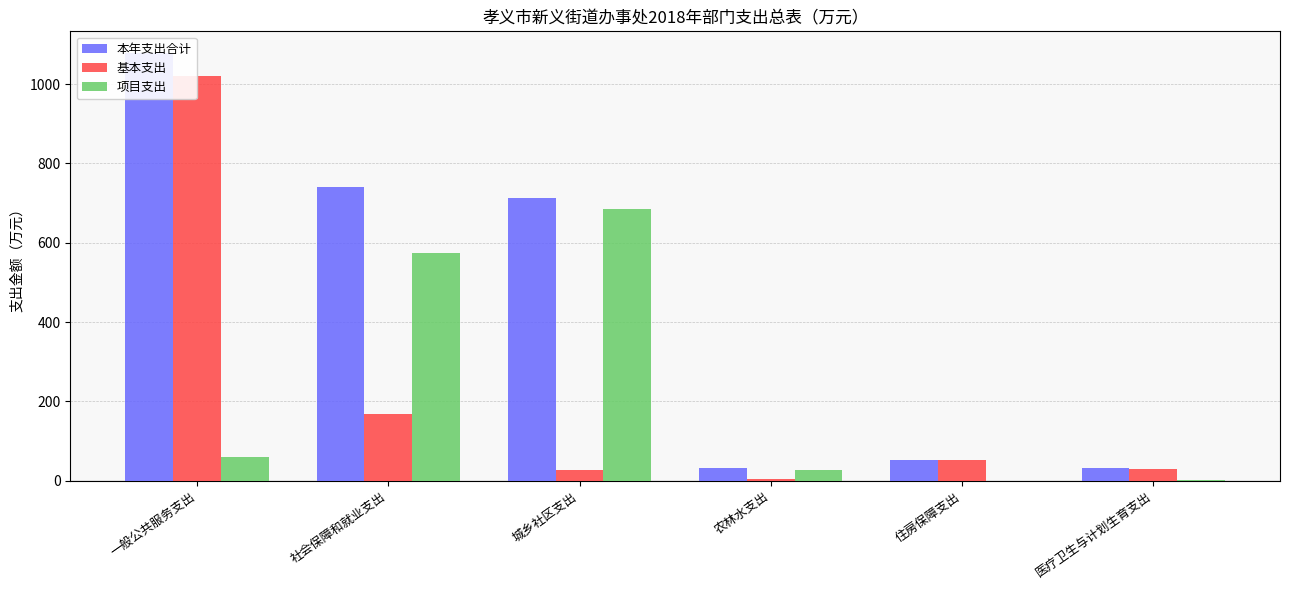

How many data points does each series have?

6